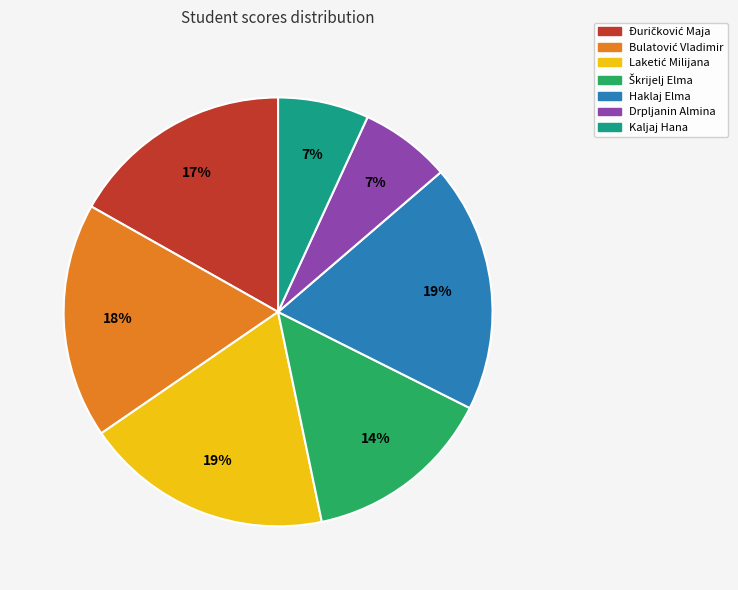

Count the number of slices in the pie.

7